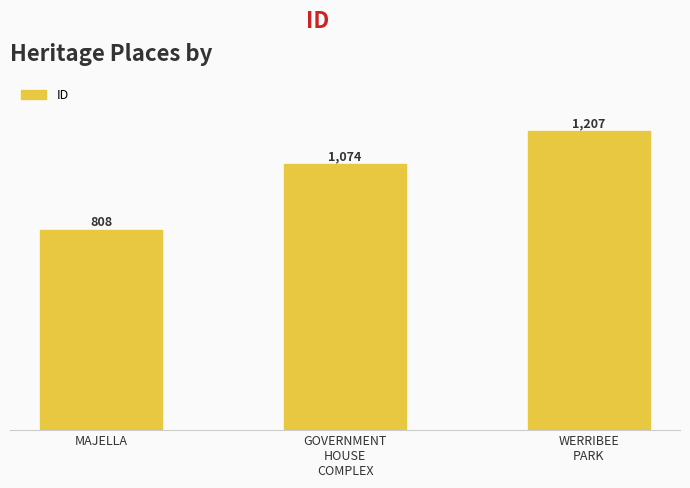

Rank the categories by value from highest to lowest.

WERRIBEE
PARK, GOVERNMENT
HOUSE
COMPLEX, MAJELLA